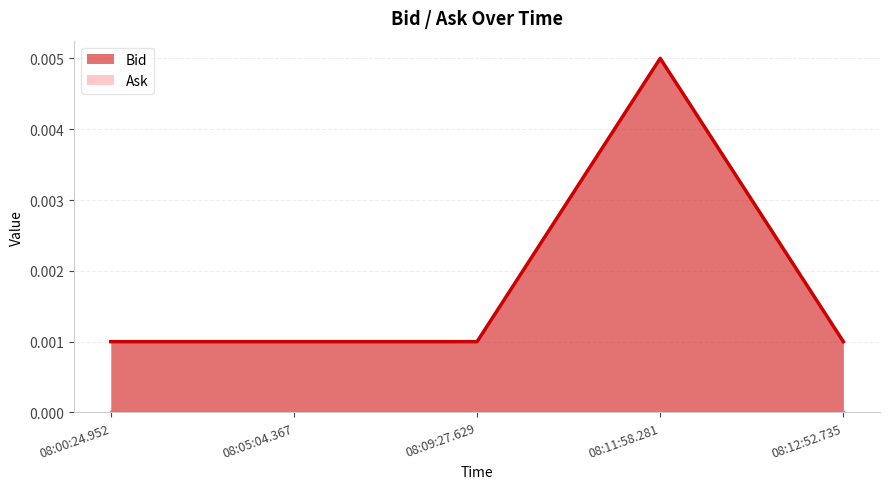

How many points are higher than both their immediate neighbors (excluding endpoints)?

1